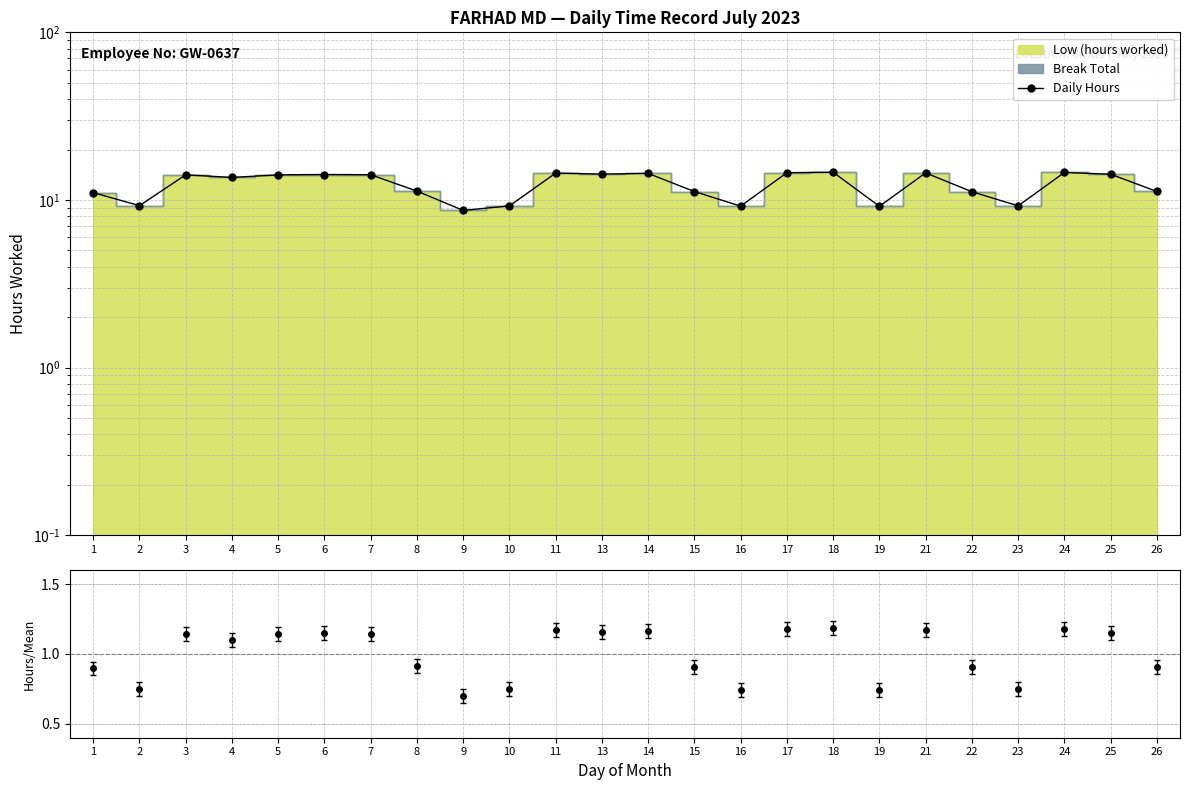

Approximately how many times larger is the value at 16 compared to 6?

0.6